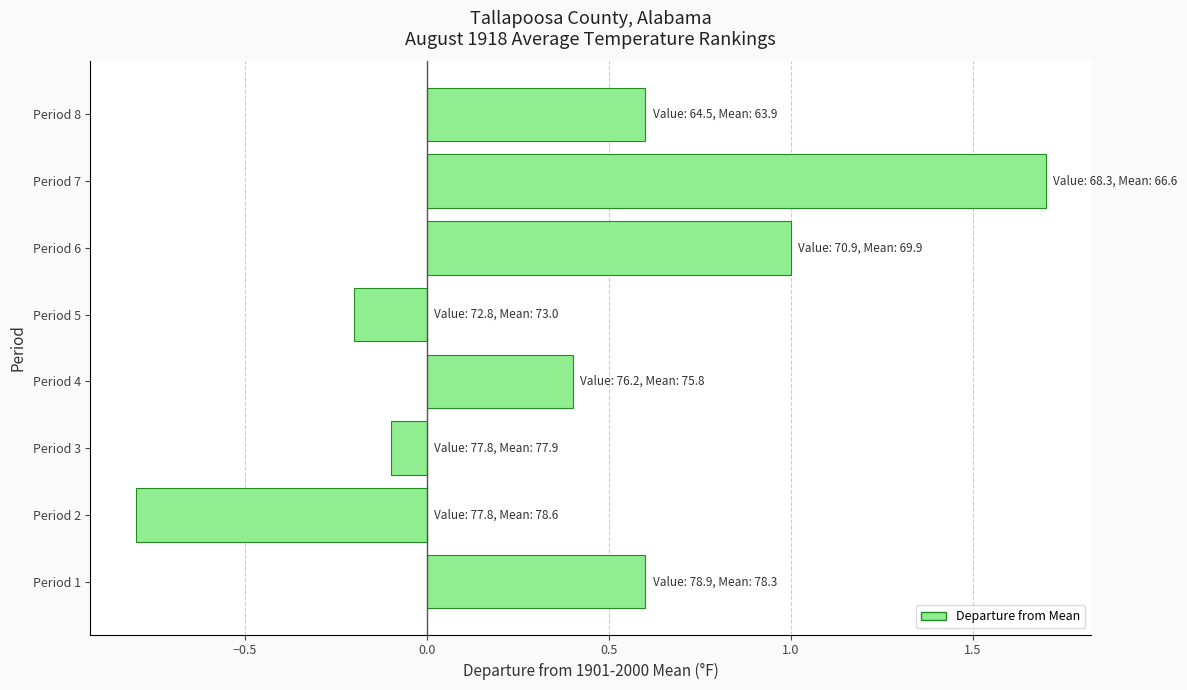

What is the maximum value shown in the chart?

1.7